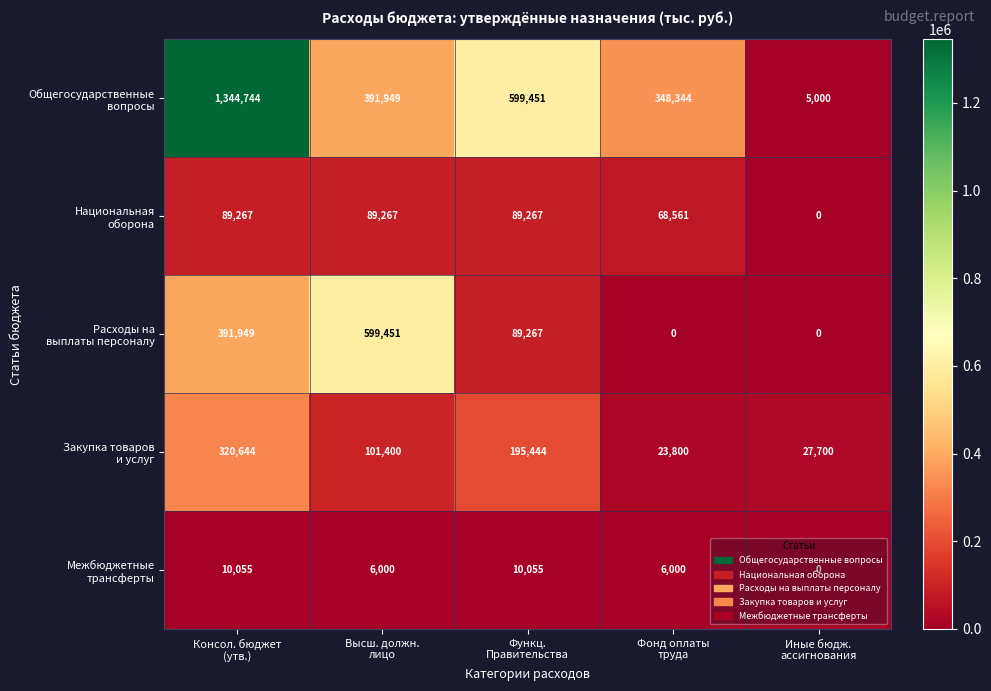

What is the maximum value shown in the chart?

1344744